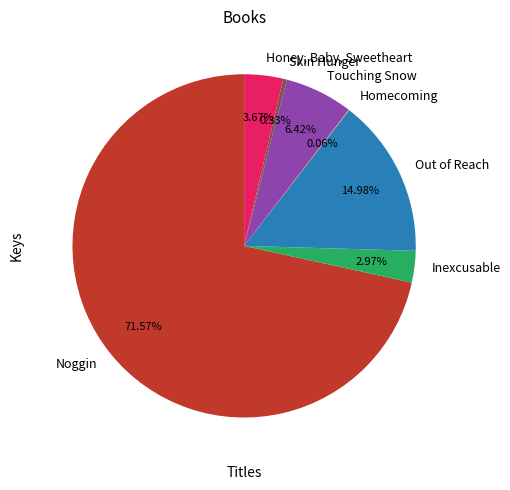

Is the sum of Touching Snow and Inexcusable greater than half?

No